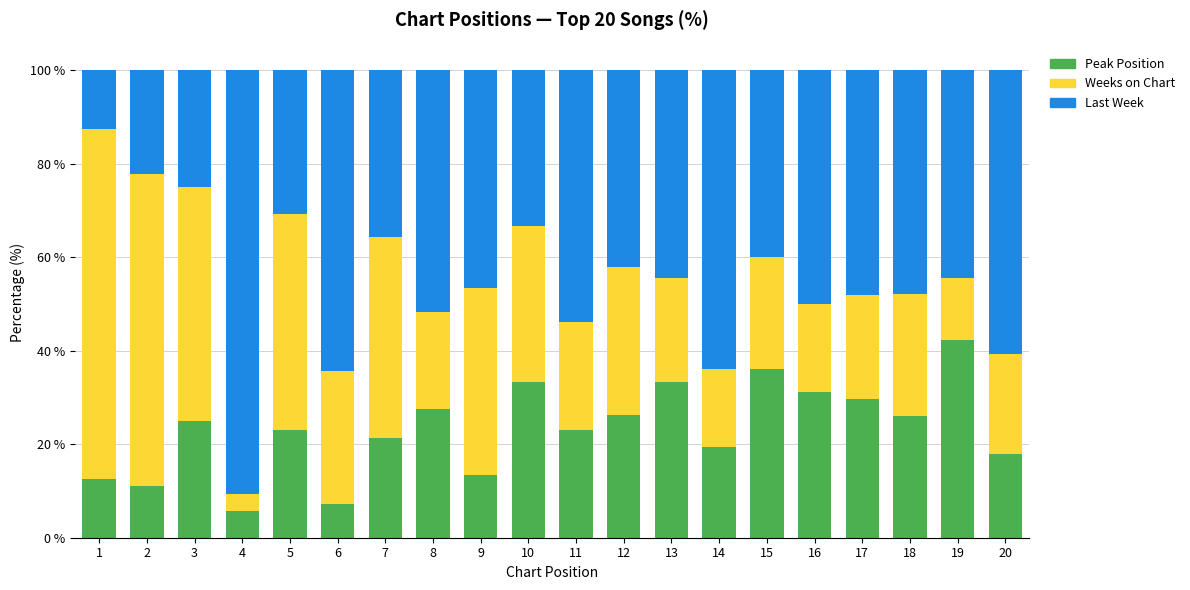

Is it true that Peak Position equals 23.1 at 11?

True